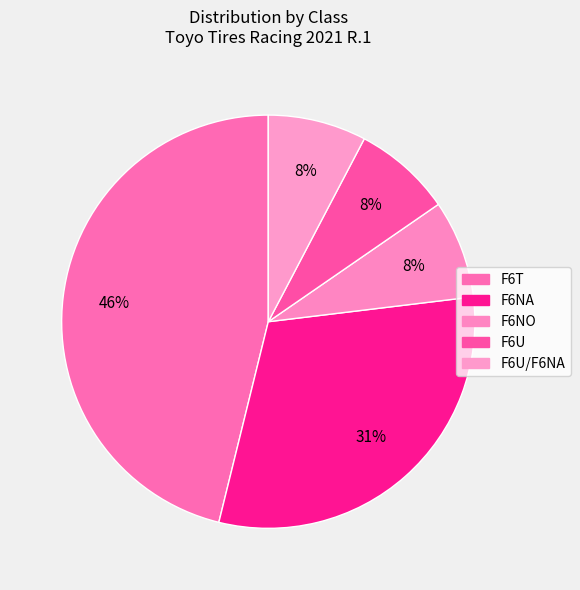

To the nearest percent, what is the difference between the largest and smallest slice percentages?

38%